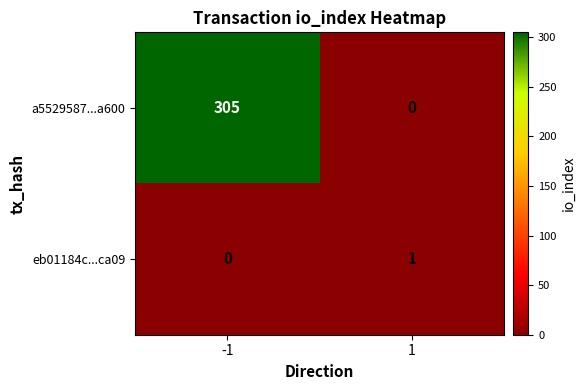

Which label corresponds to the largest value in the chart?

-1